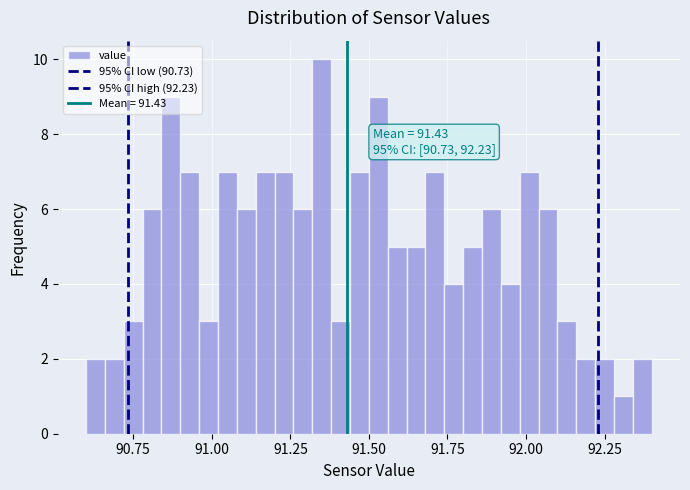

Read against the x-axis, roughly where is the centre of the tallest bar?

91.35